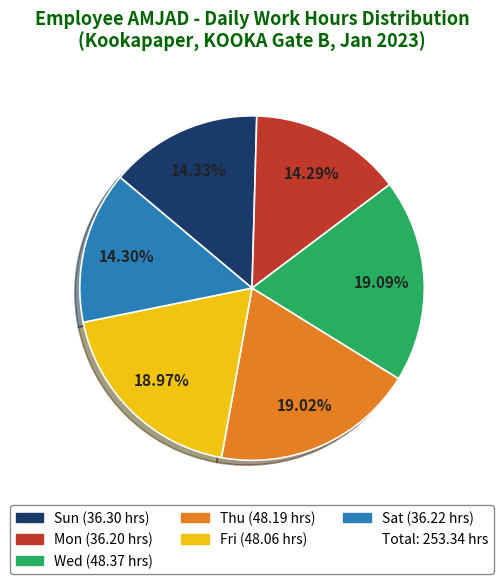

Is there a majority slice in this chart?

No